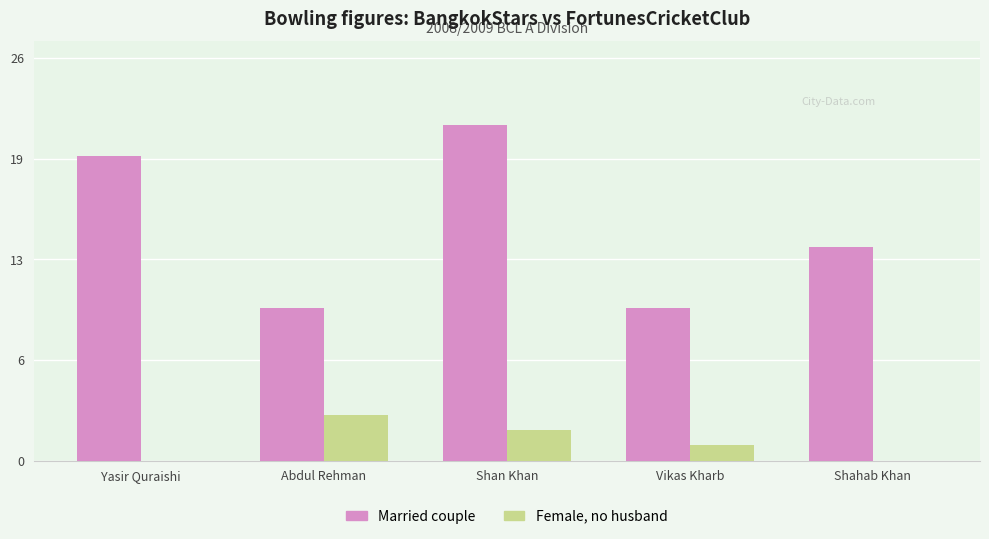

What are all the series names shown in the legend?

Married couple, Female, no husband